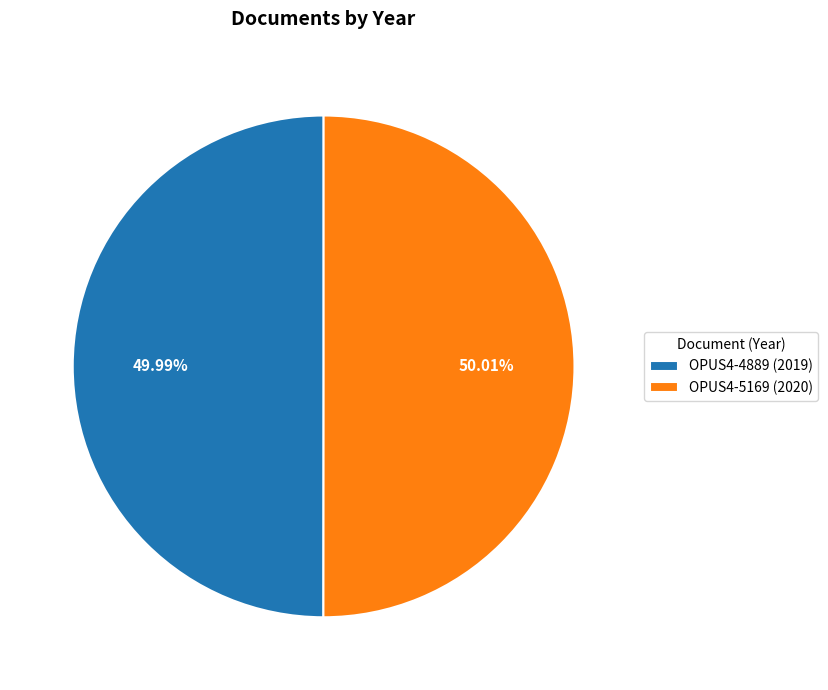

To the nearest percent, what percentage of the pie is OPUS4-4889?

50%